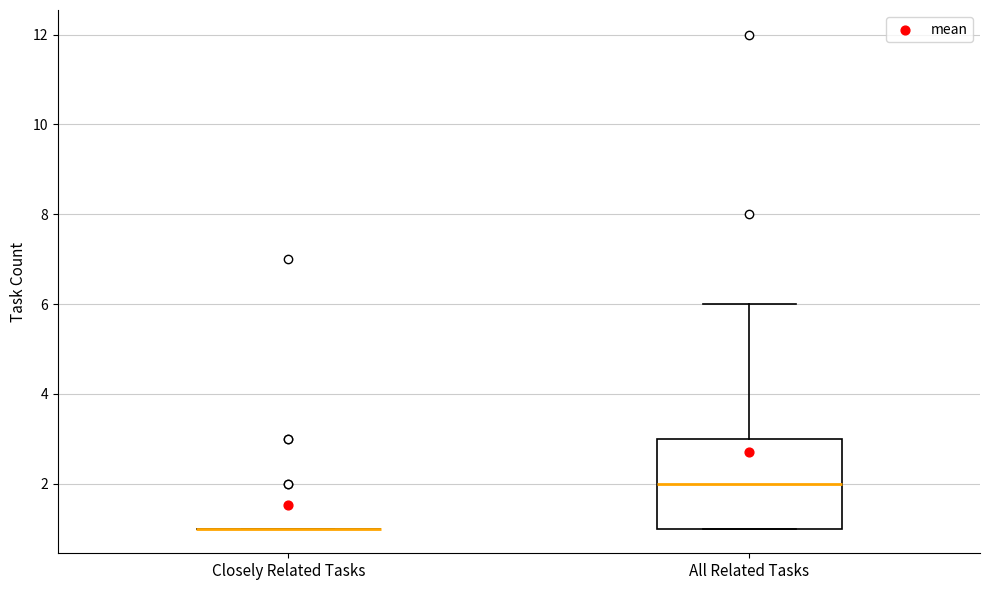

Reading left to right, transcribe this box plot: for each box, give where its median line is, the range the box spans, and where its two whiskers end, as read against the y-axis. The values are not printed on the chart, so give them approximately, as read against the axis.

Closely Related Tasks: box collapsed to a line at 1, whiskers 1 to 1
All Related Tasks: median 2, box 1 to 3, whiskers 1 to 6